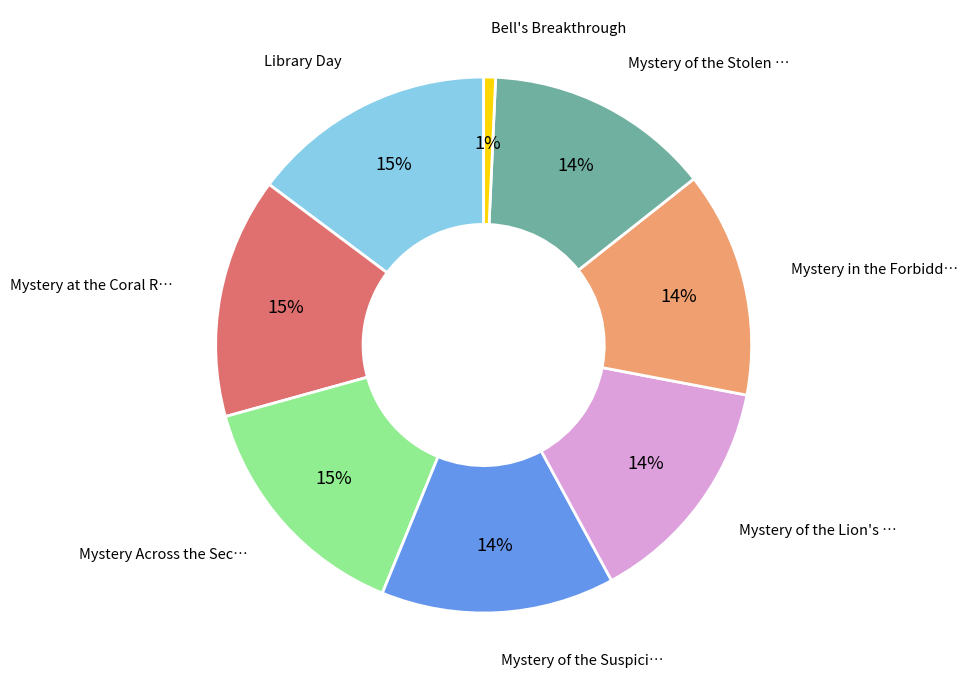

Is there any slice that represents more than half of the pie?

No